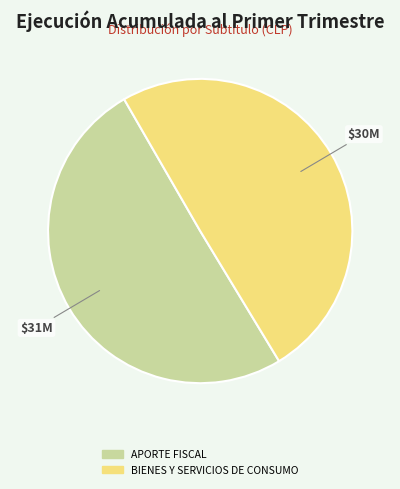

How many segments does this pie chart have?

2